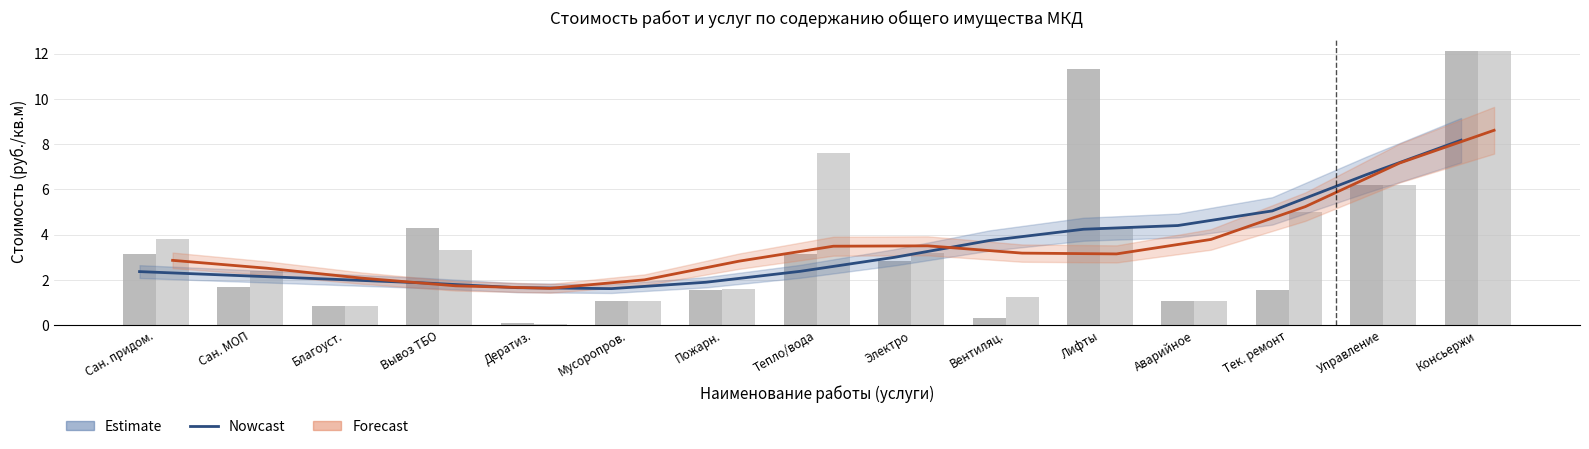

What is the label of the 8th bar from the right?

Тепло/вода